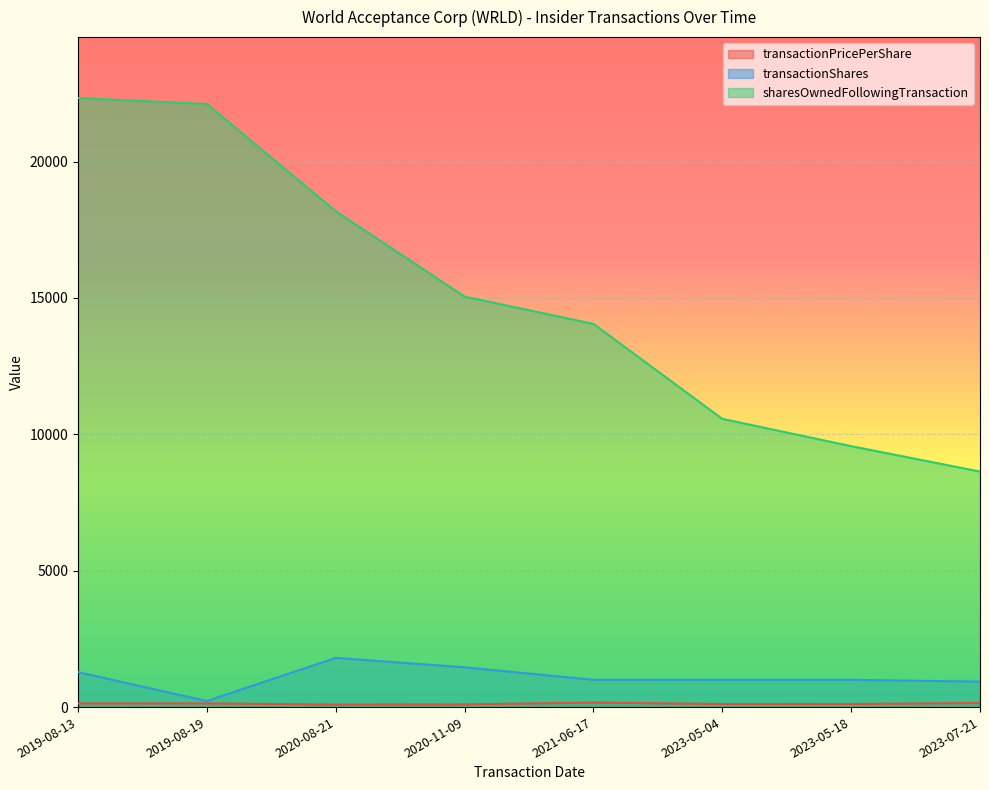

True or false: transactionShares has a value of 325.5 at 2023-07-21.

False